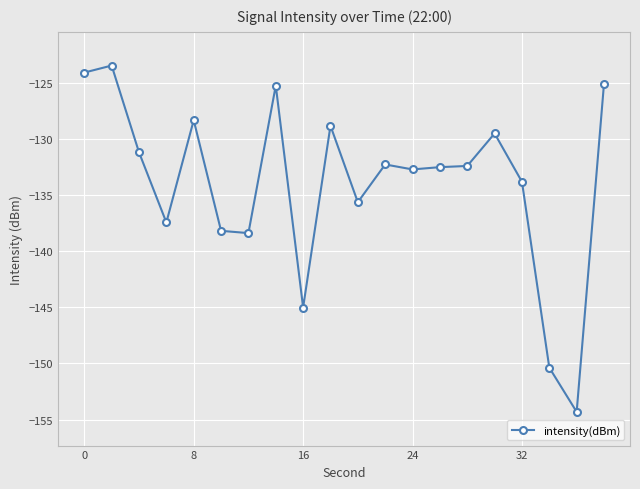

What is the value of the 5th point from the left?

-128.3